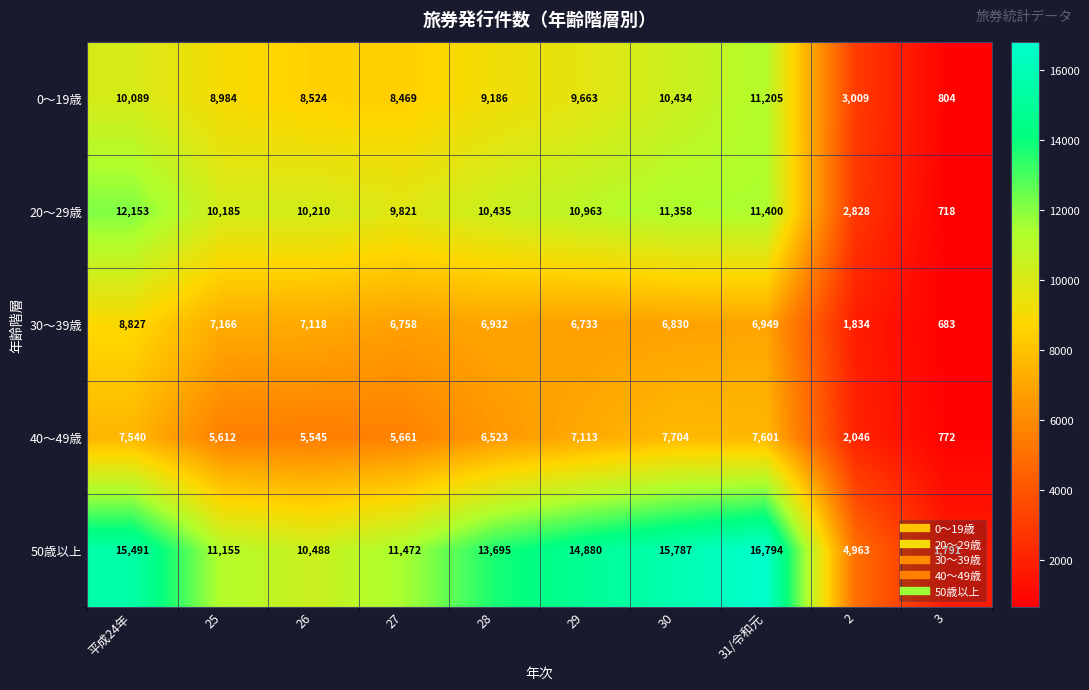

Rank the series by their maximum value, from lowest to highest.

40～49歳, 30～39歳, 0～19歳, 20～29歳, 50歳以上